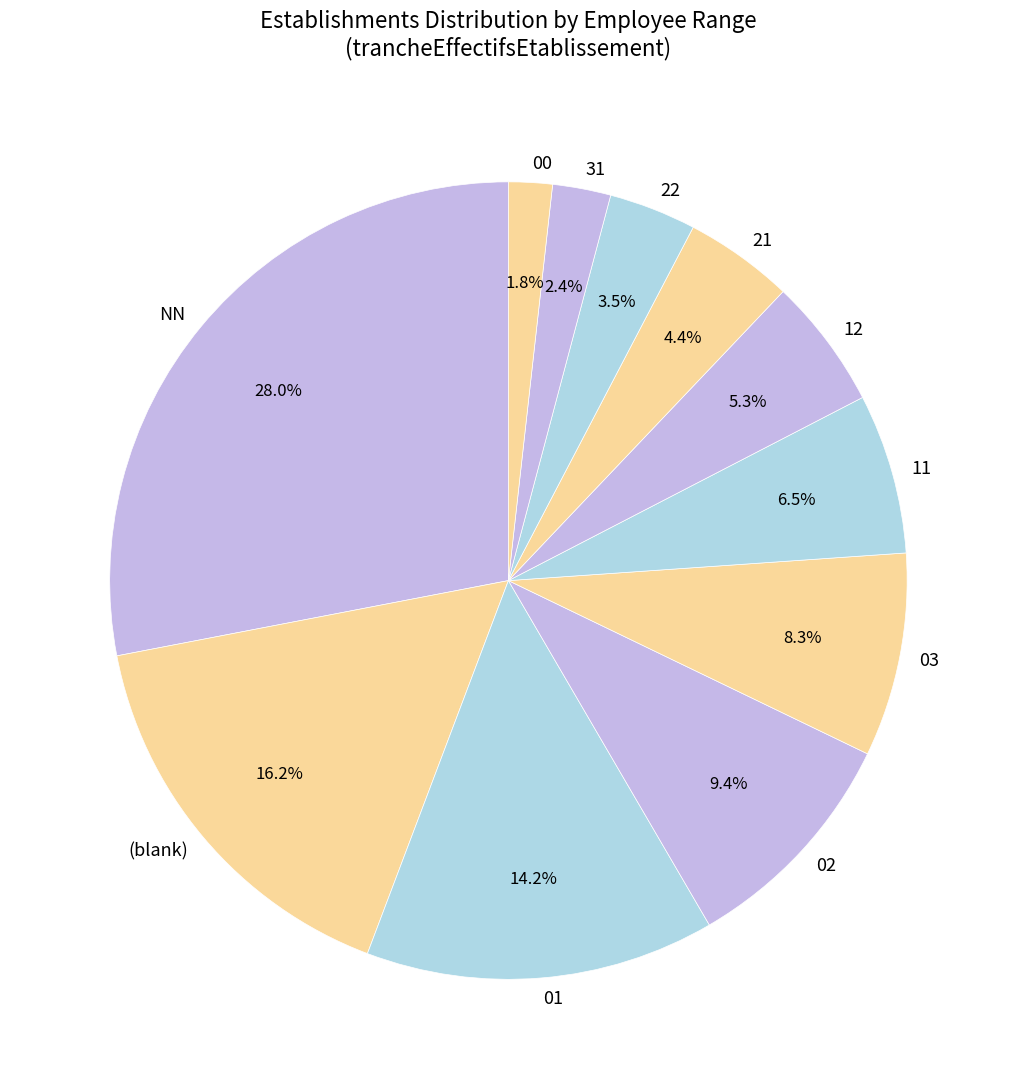

To the nearest percent, what is the average slice percentage?

9%